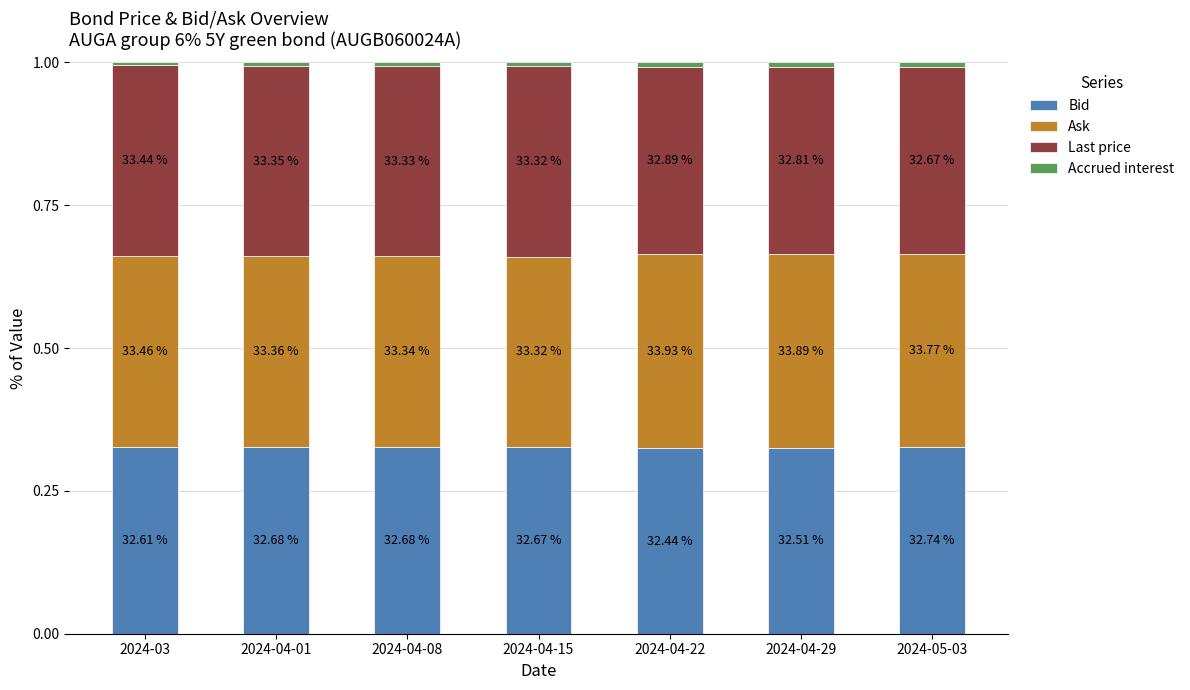

What position from the right is 2024-04-08?

5